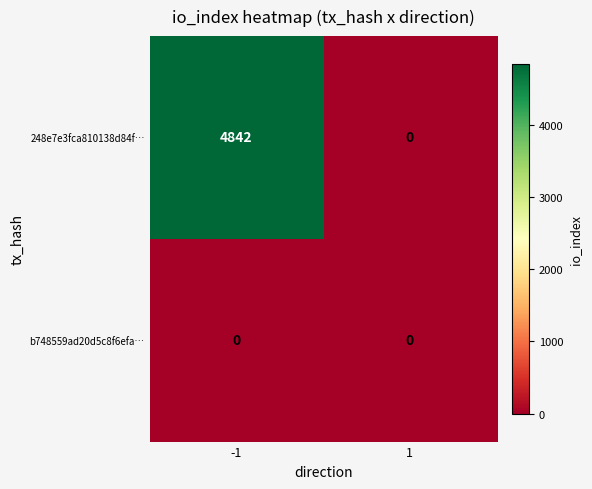

List the series in order of their overall mean, highest first.

248e7e3fca810138d84f…, b748559ad20d5c8f6efa…